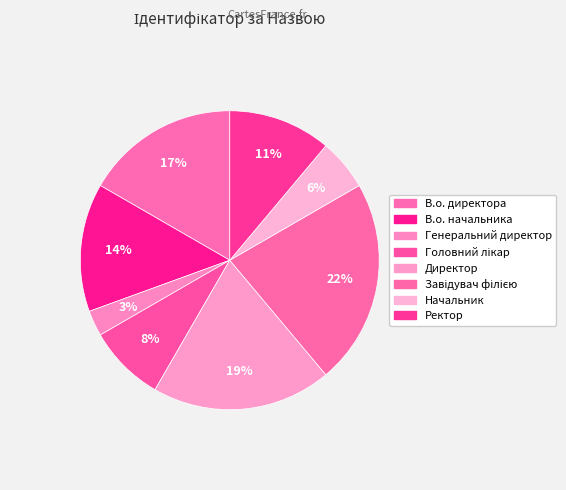

Is Начальник the majority of the pie?

No